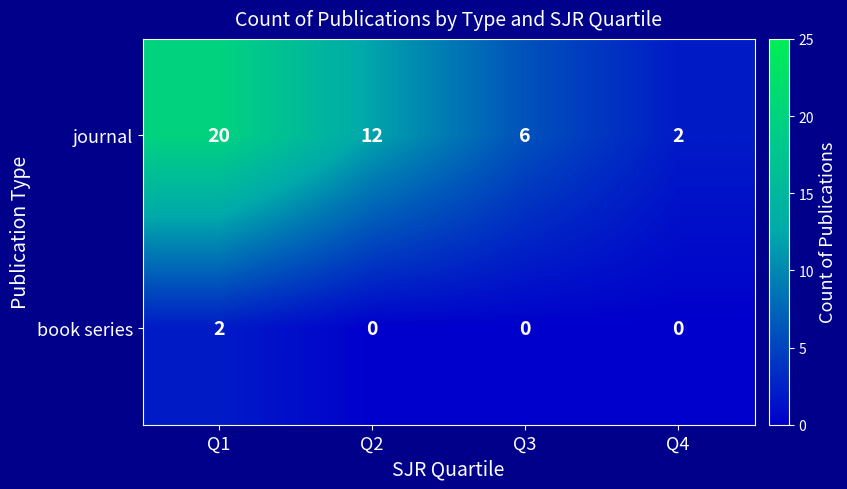

Rank the series by their average value, from lowest to highest.

book series, journal